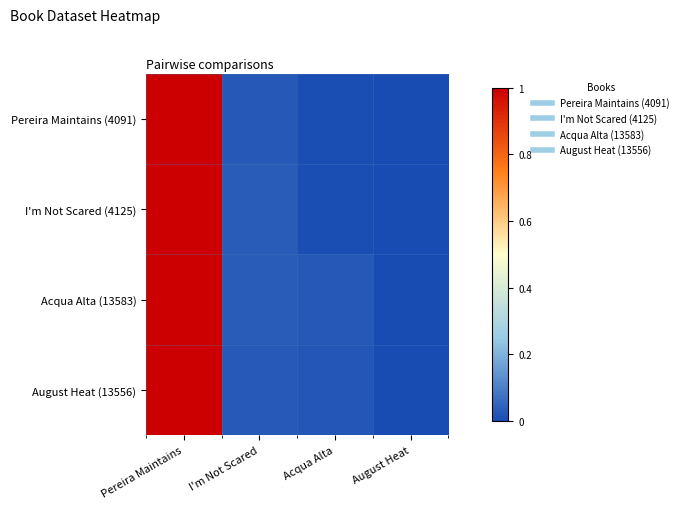

What is the total value across all series at Acqua Alta?

0.1